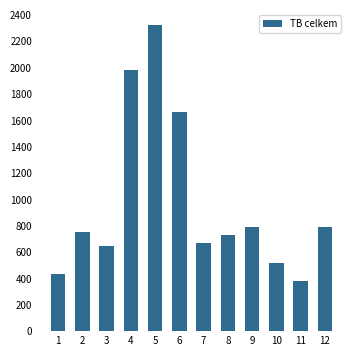

What is the greatest value displayed?

2323